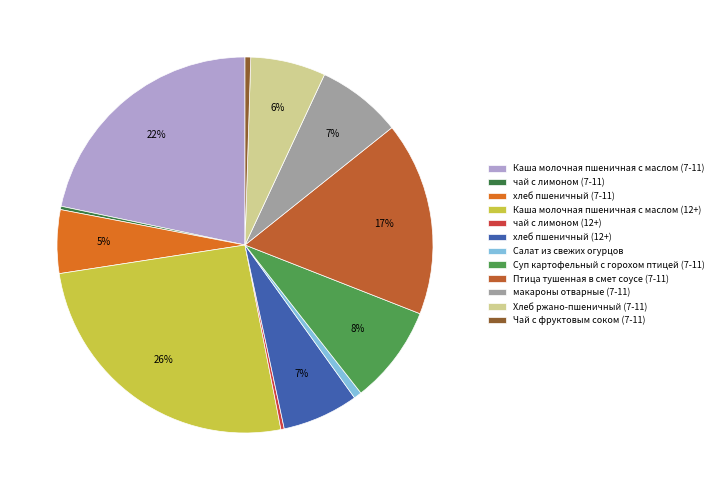

To the nearest percent, what percentage of the pie is Суп картофельный с горохом птицей (7-11)?

8%